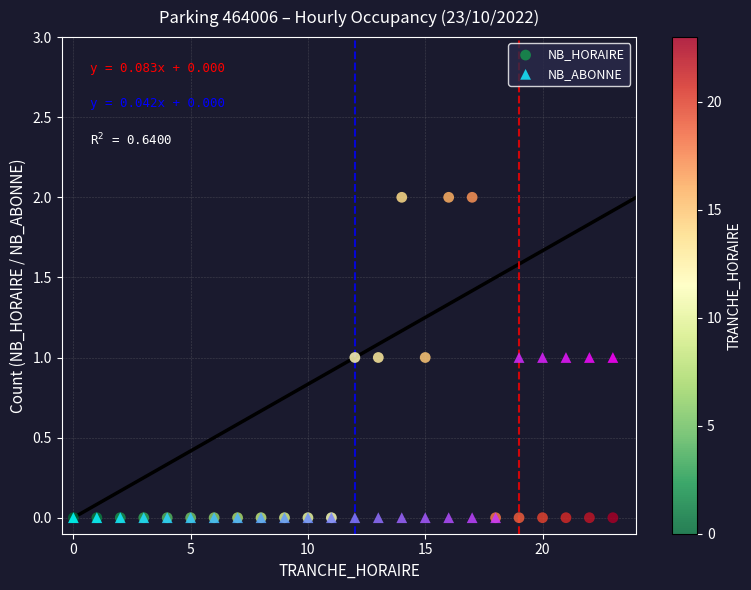

What are all the series names shown in the legend?

NB_HORAIRE, NB_ABONNE